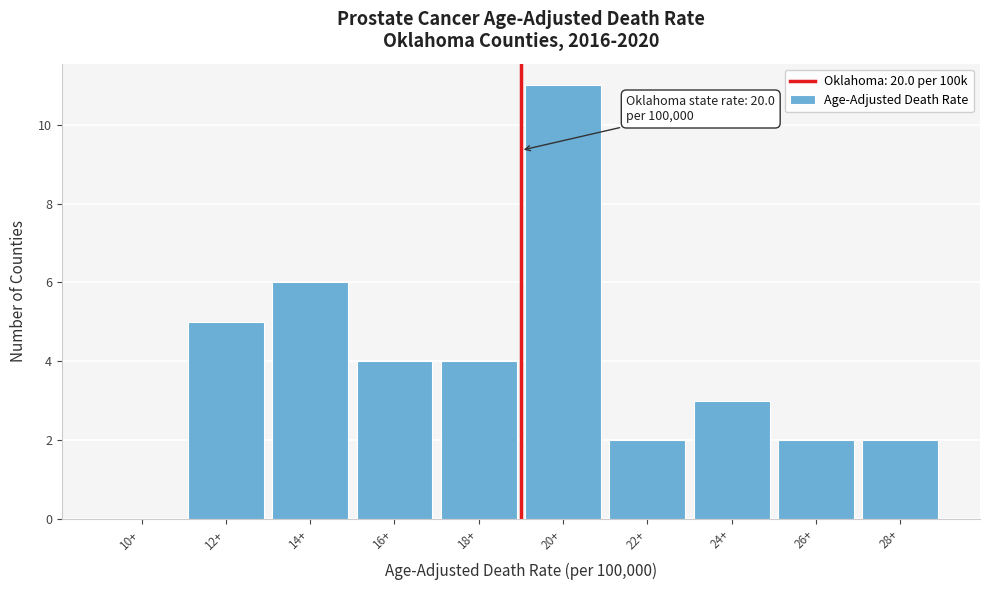

Reading right to left, transcribe all the data shown in this chart.

28+=2	26+=2	24+=3	22+=2	20+=11	18+=4	16+=4	14+=6	12+=5	10+=0